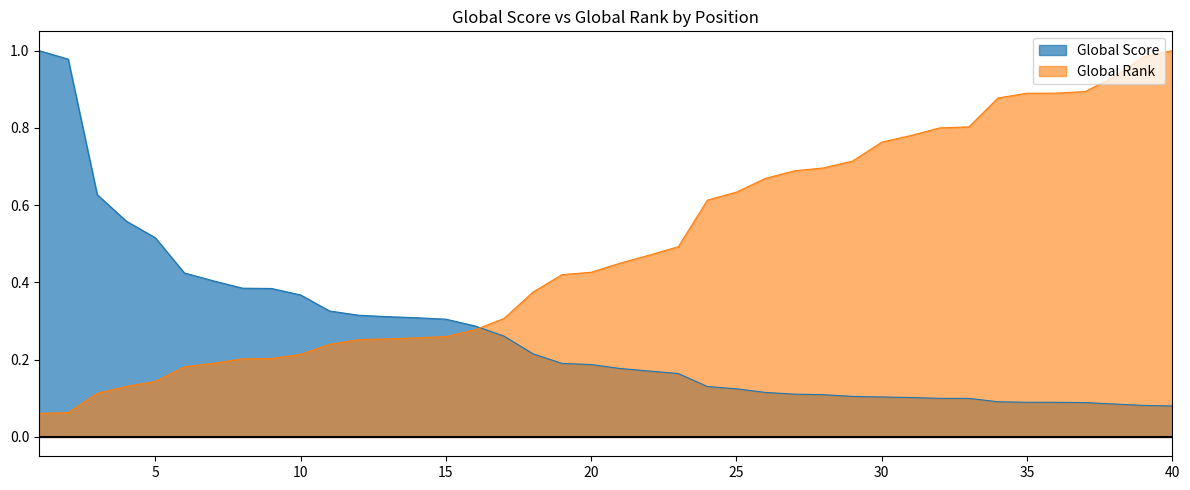

The value of Global Score at 8 is 0.4. True or false?

True